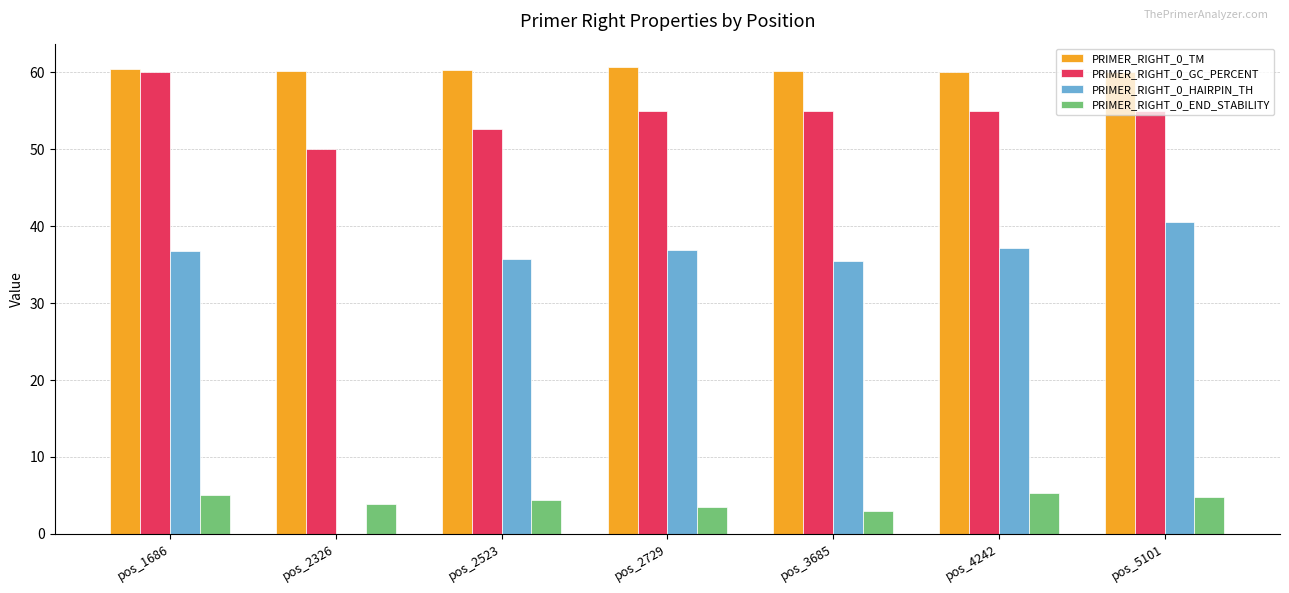

What is the approximate value of PRIMER_RIGHT_0_TM at pos_2523?

60.2